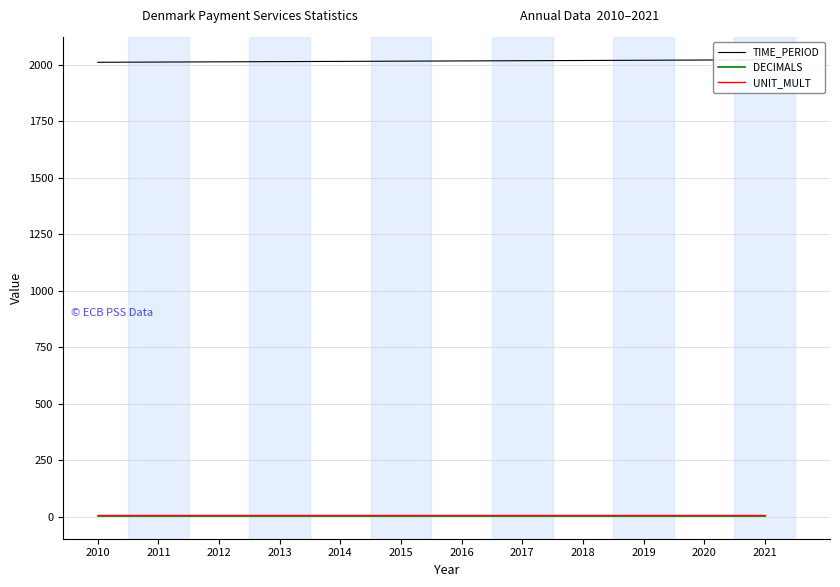

What is the value of the DECIMALS point at the 7th from the left?

3